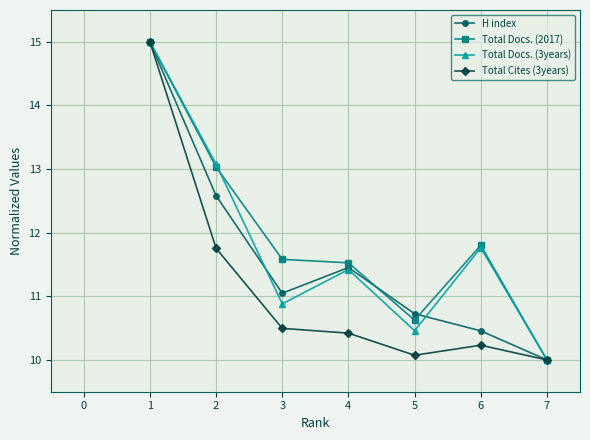

What is the value of the Total Docs. (3years) point at the 3rd from the left?

10.9